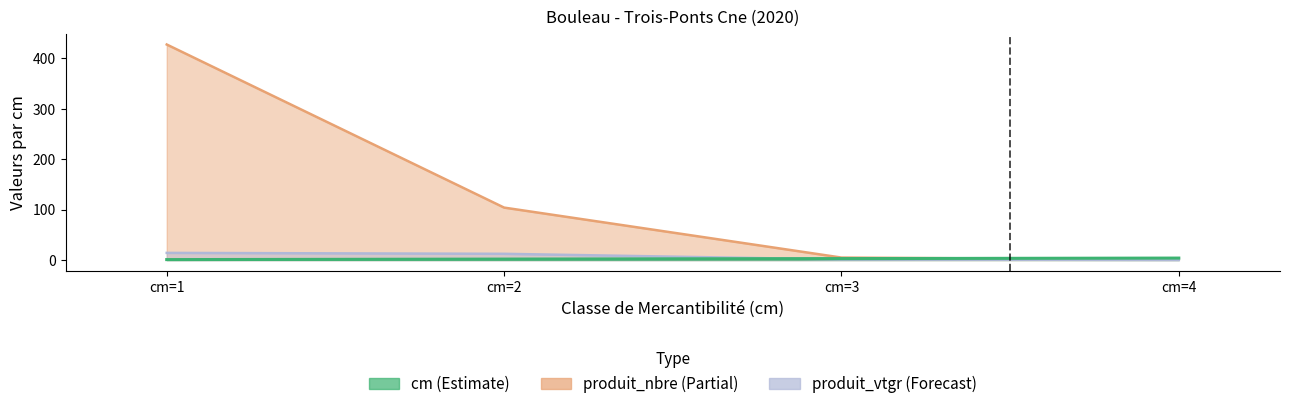

What is the value of the 2nd point from the left?

2